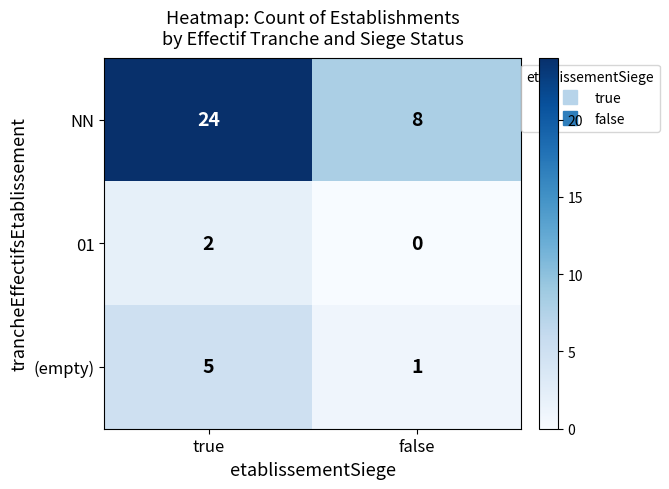

The value of 01 at false is 0. True or false?

True